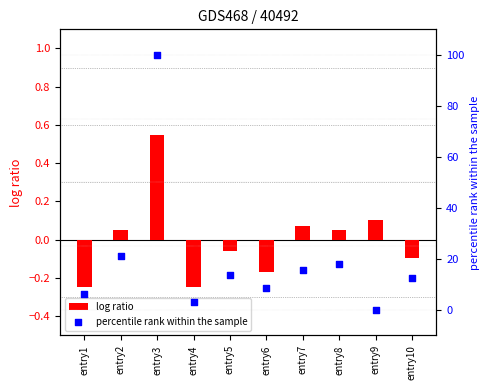

What is the total value across all series at entry3?

100.5